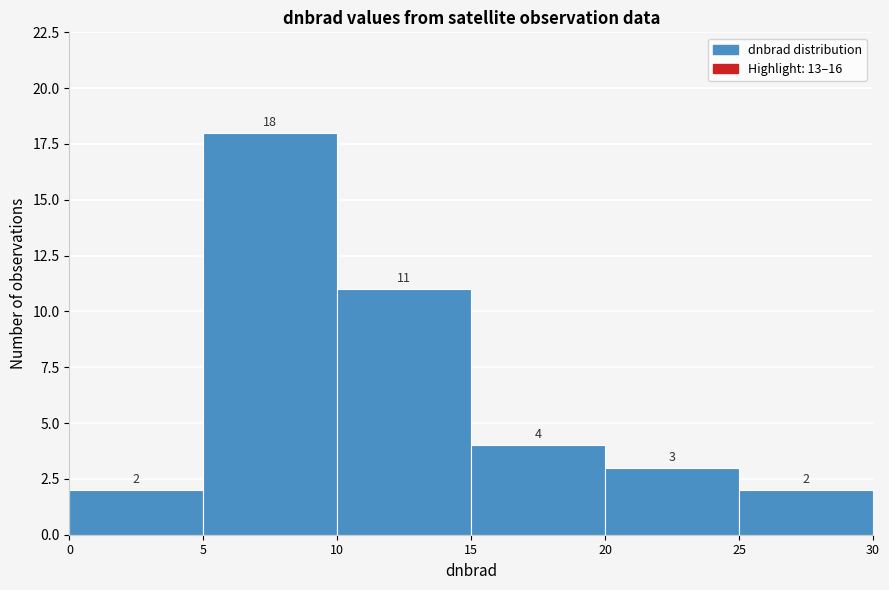

Reading left to right, list every bar in this chart as the range it spans on the x-axis followed by its height.

0 to 5: 2
5 to 10: 18
10 to 15: 11
15 to 20: 4
20 to 25: 3
25 to 30: 2